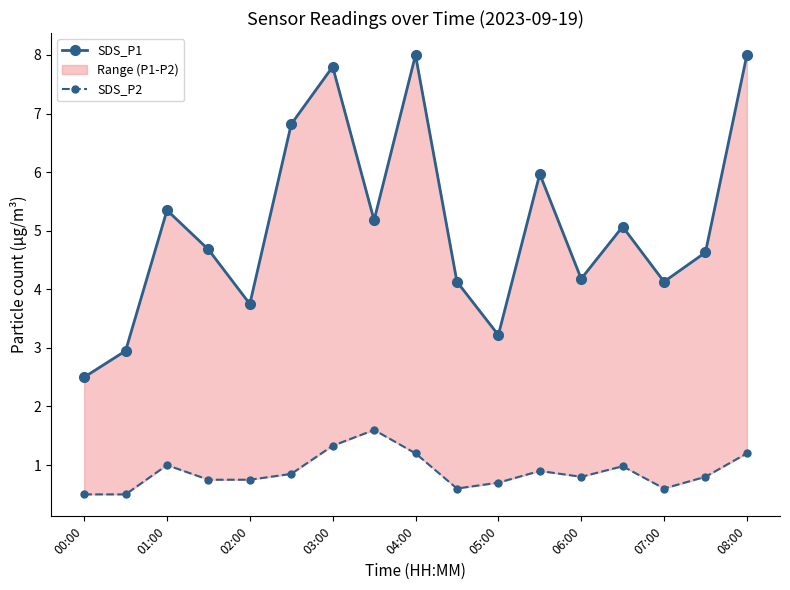

What are all the series names shown in the legend?

SDS_P1, SDS_P2